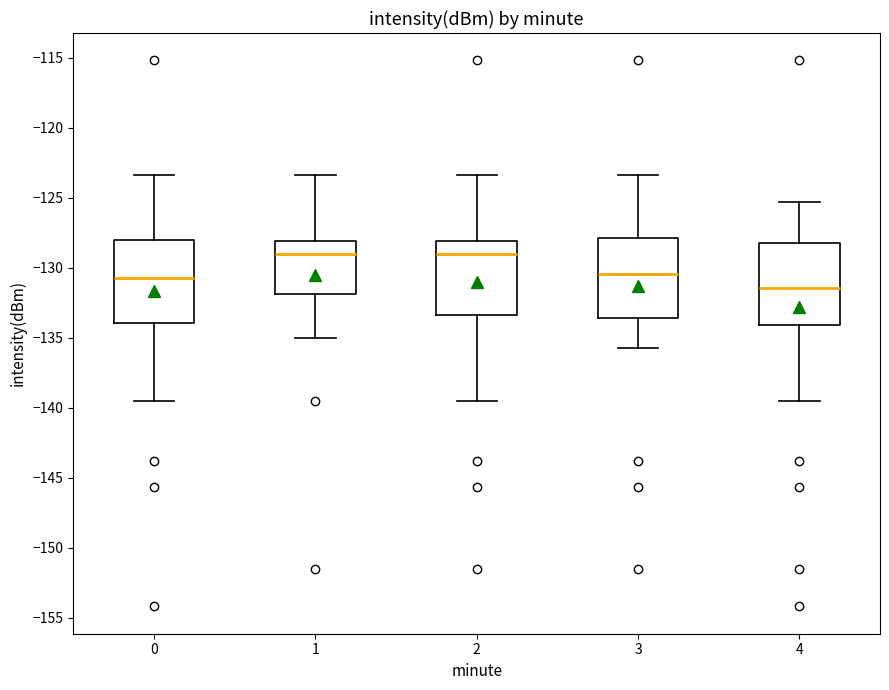

Reading left to right, read every box against the y-axis: the position of its median line, the range the box covers, and the ends of its whiskers. The values are not printed on the chart, so give them approximately, as read against the axis.

0: median -130.5, box -134.0 to -128.0, whiskers -139.5 to -123.5
1: median -129.0, box -132.0 to -128.0, whiskers -135.0 to -123.5
2: median -129.0, box -133.5 to -128.0, whiskers -139.5 to -123.5
3: median -130.5, box -133.5 to -128.0, whiskers -135.5 to -123.5
4: median -131.5, box -134.0 to -128.0, whiskers -139.5 to -125.5